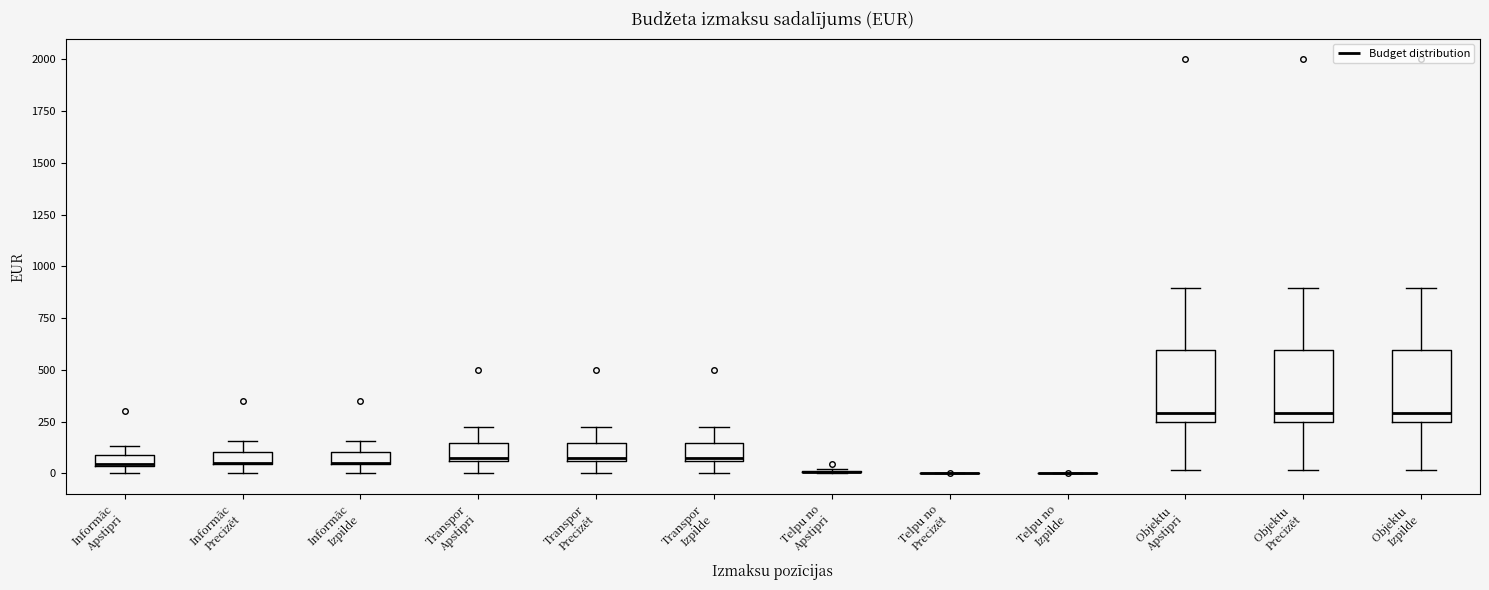

Where does the median line of the box for Objektu Precizēt sit on the y-axis? The values are not printed on the chart, so give them approximately, as read against the axis.

300